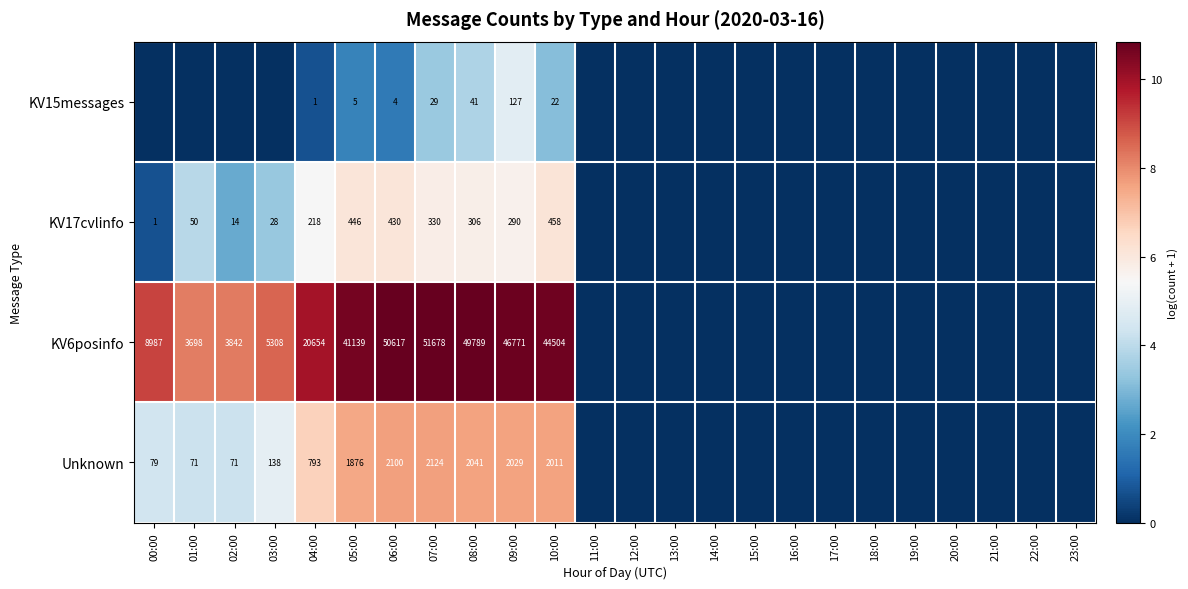

What is the difference between the KV6posinfo values at 02:00 and 10:00?

40662